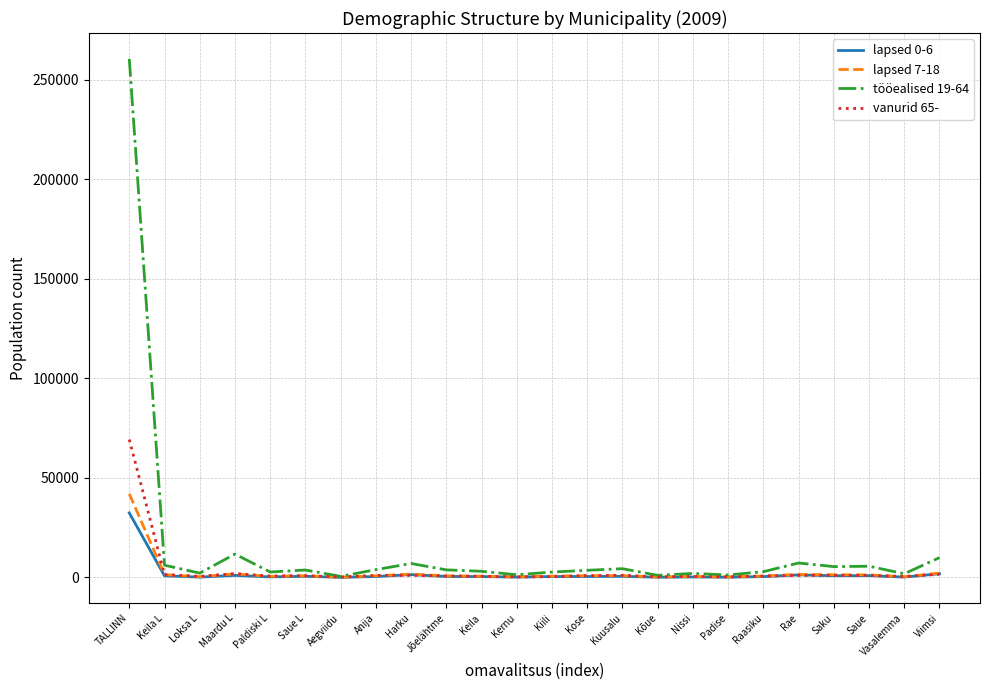

What is the total value across all series at Padise?

1894